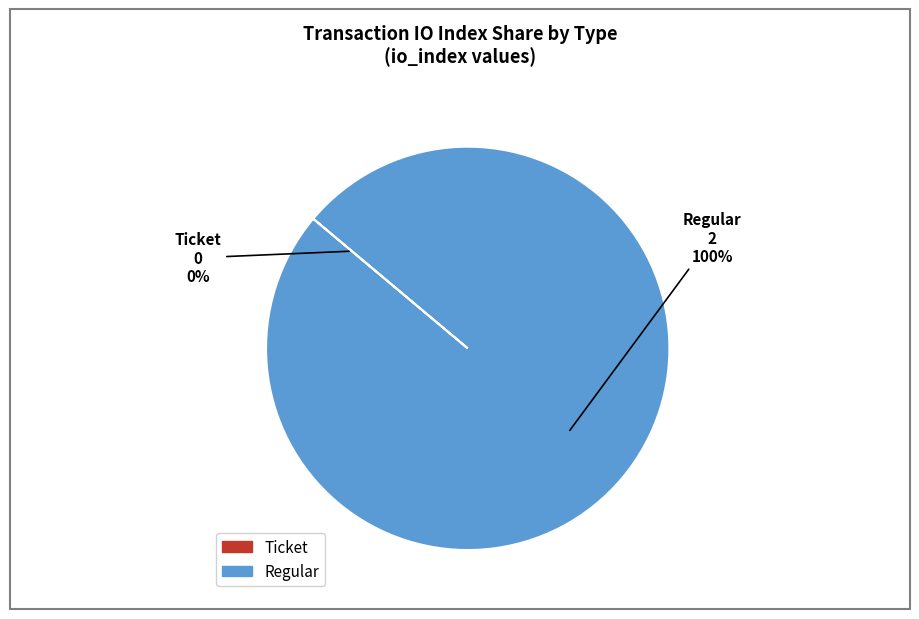

Rank the categories by value from lowest to highest.

Ticket, Regular